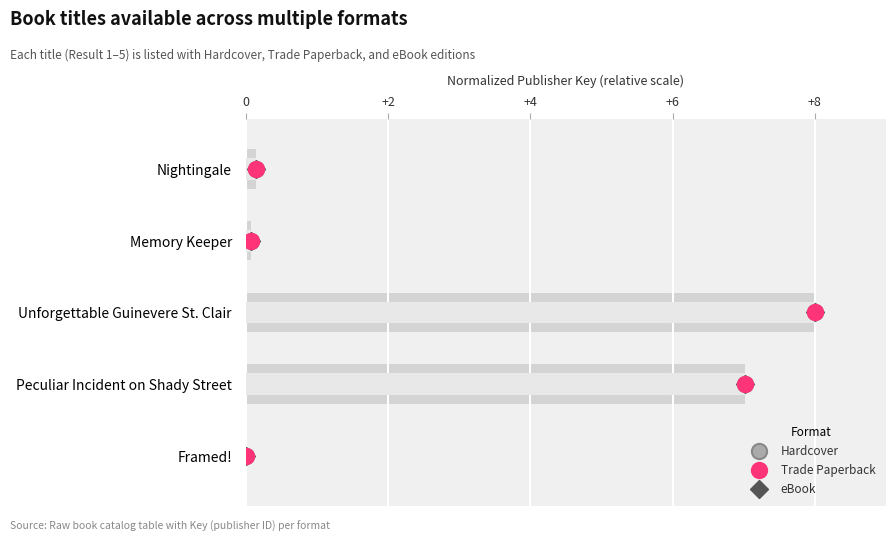

Which series contains the lowest Y value?

Hardcover